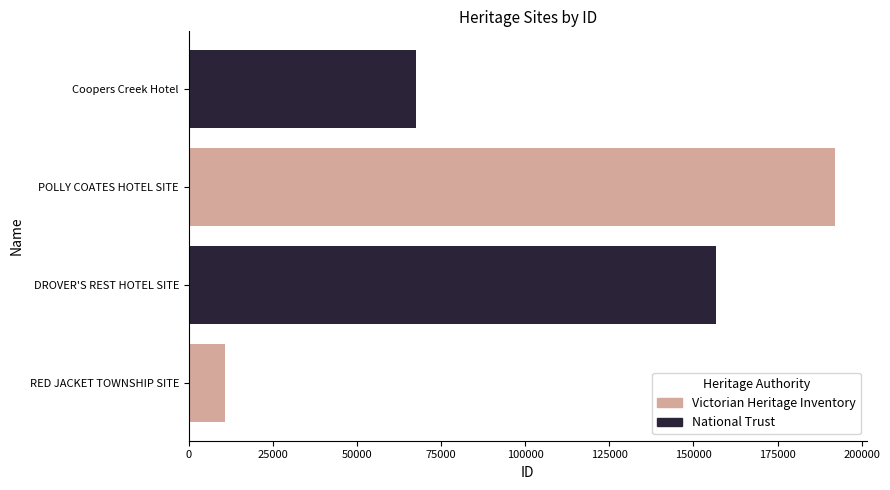

Reading bottom to top, extract all data points from this chart.

RED JACKET TOWNSHIP SITE=10794	DROVER'S REST HOTEL SITE=156656	POLLY COATES HOTEL SITE=191992	Coopers Creek Hotel=67422